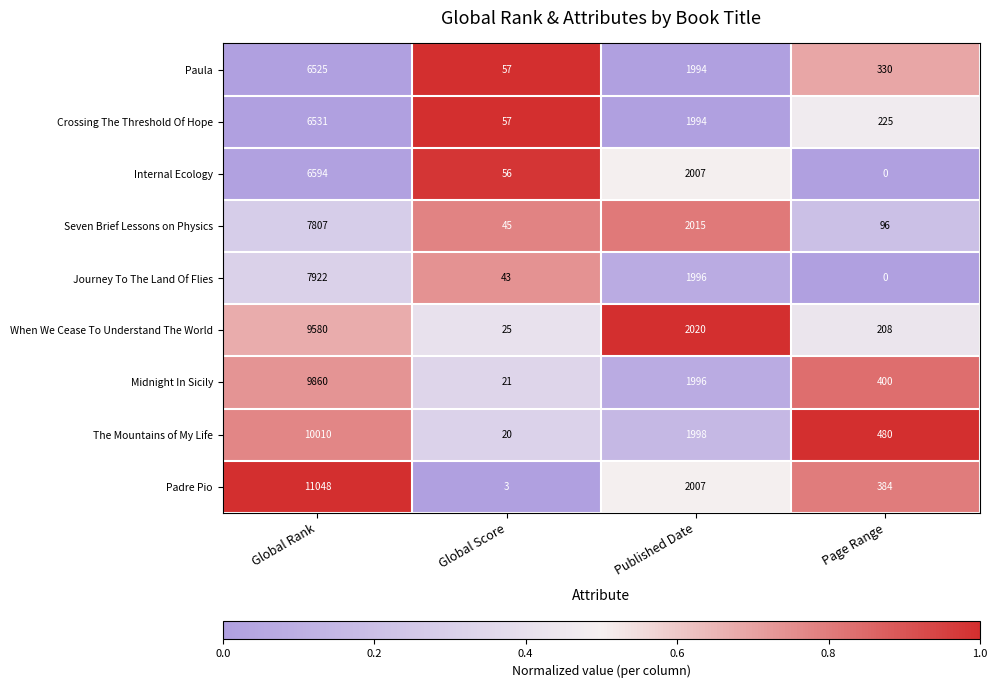

Which series has the largest range (max minus min)?

Padre Pio